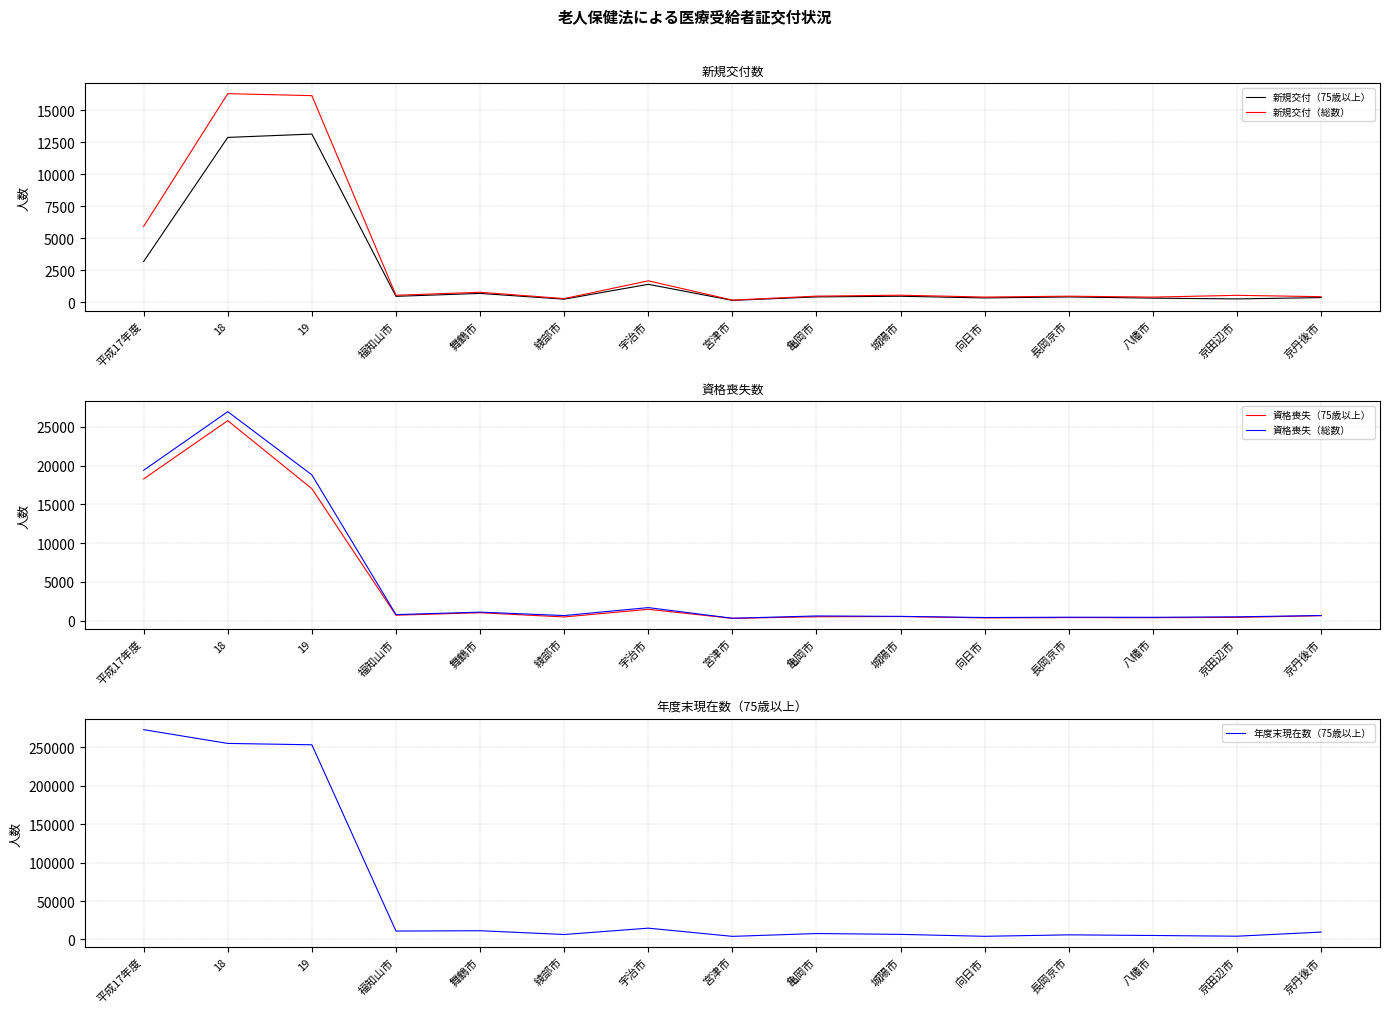

What position from the right is 向日市?

5